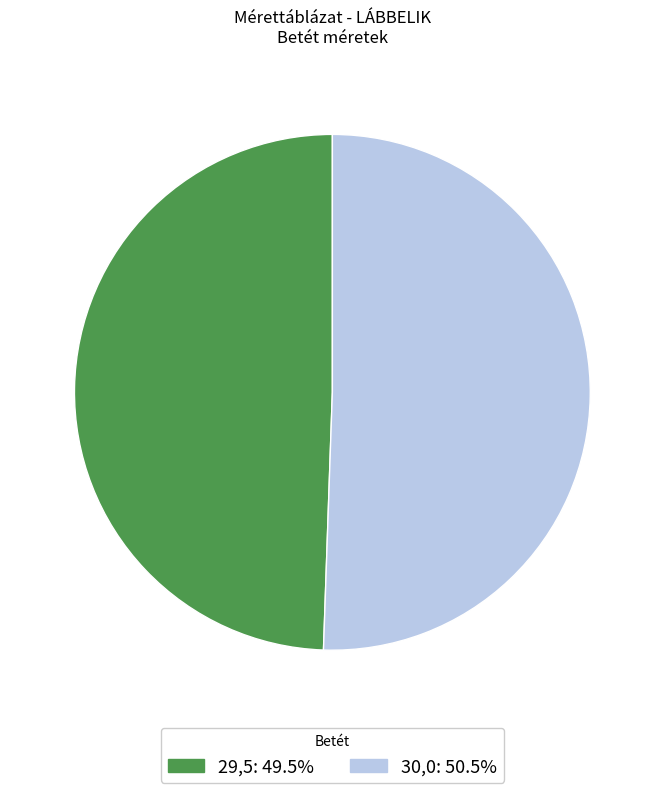

What is the largest slice in the pie chart?

30,0